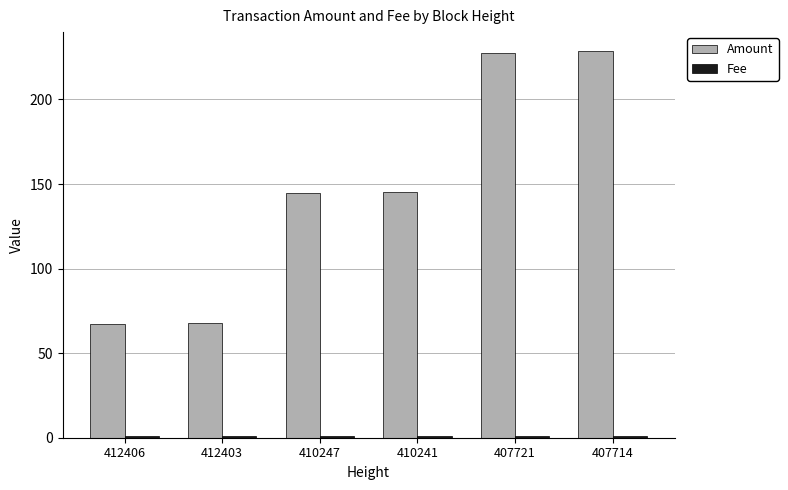

The Amount series shows 39.8 at 410247. True or false?

False